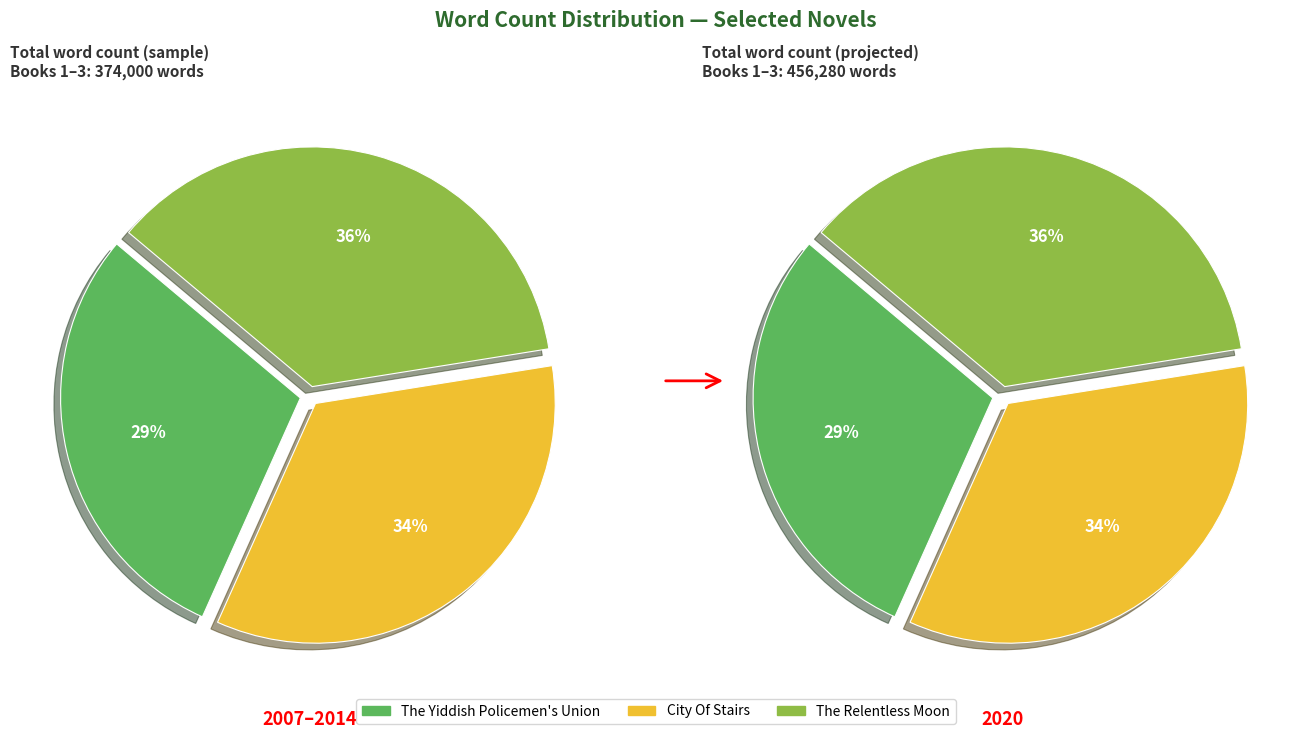

Is there a majority slice in this chart?

No